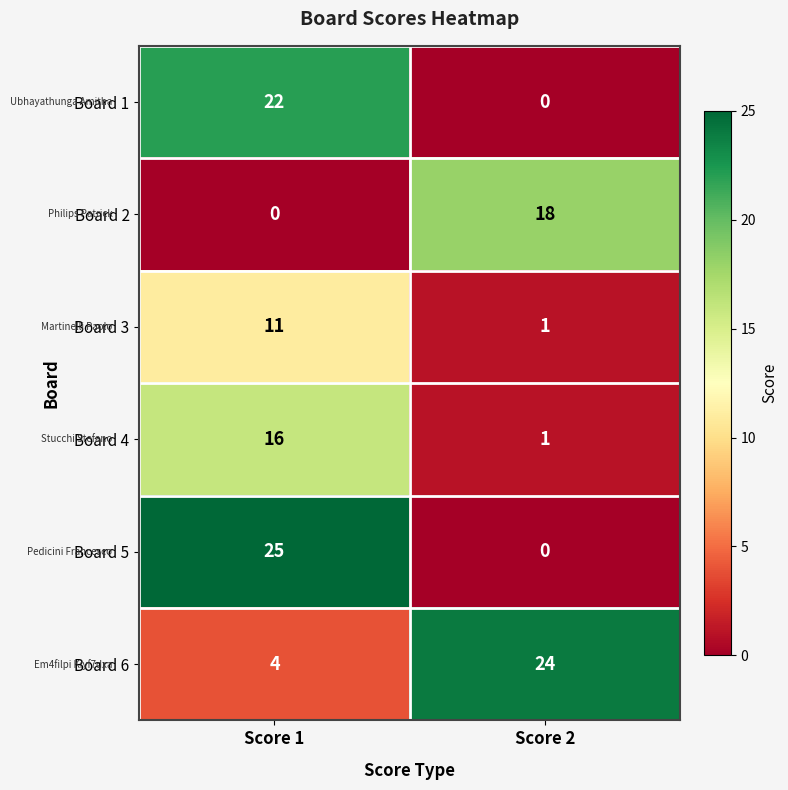

What is the difference between the Board 3 values at Score 1 and Score 2?

10